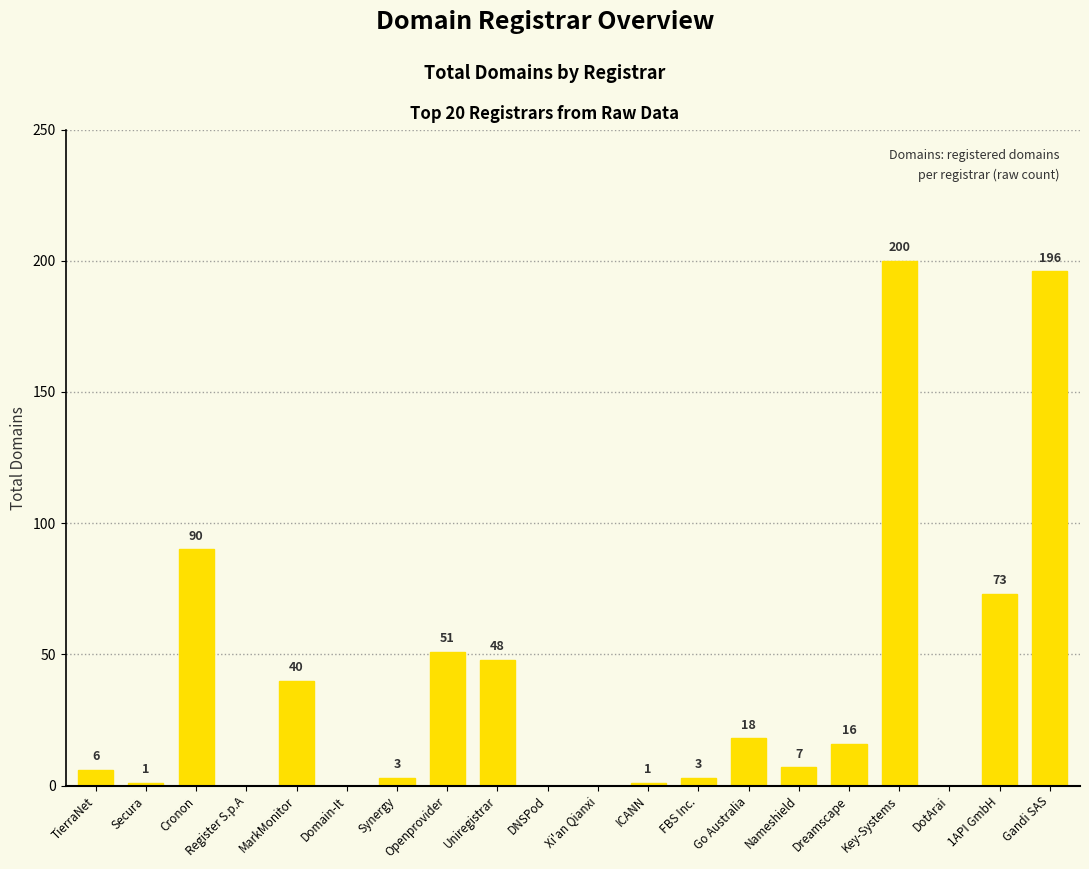

Approximately how many times larger is the value at Gandi SAS compared to Openprovider?

3.8